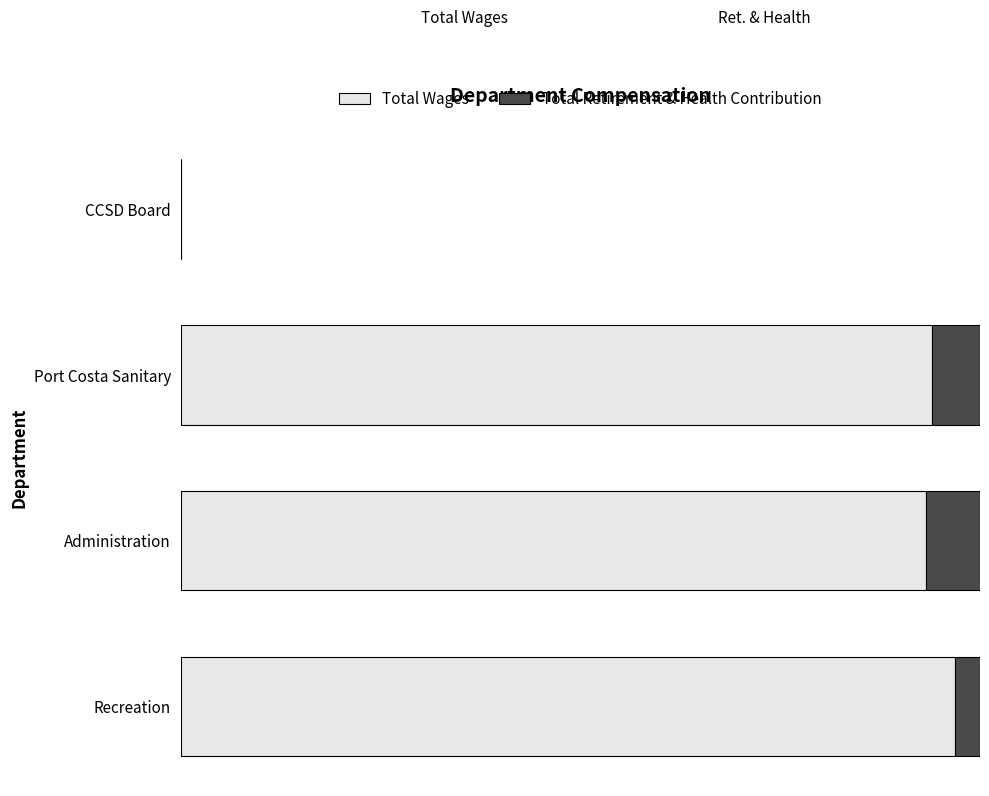

List the series in order of their overall mean, lowest first.

Total Retirement & Health Contribution, Total Wages